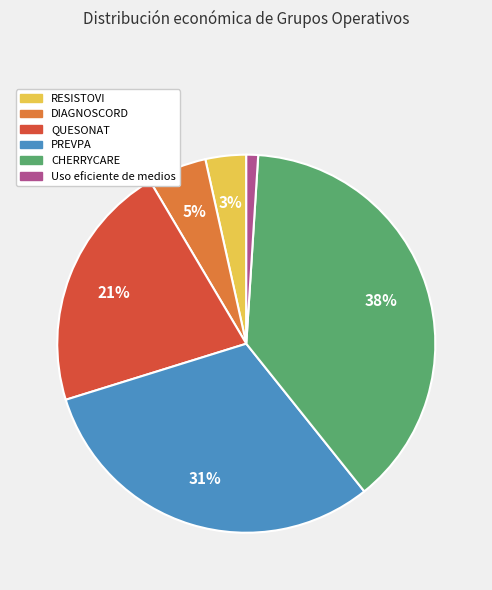

Which slice is the smallest?

Uso eficiente de medios